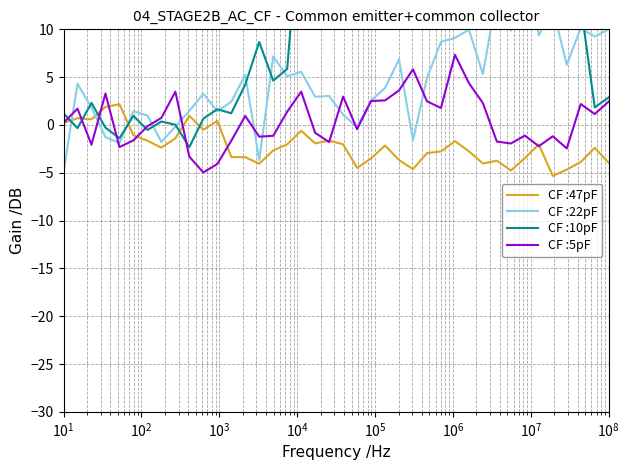

What is the minimum value for CF :5pF?

-5.0